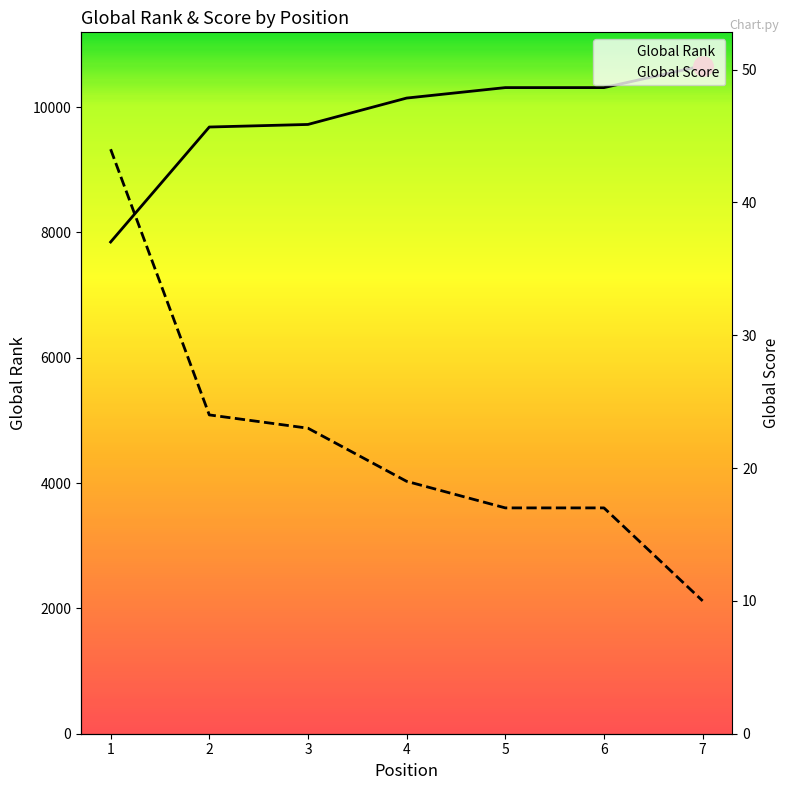

Where is Global Score nearest to the value 27?

2